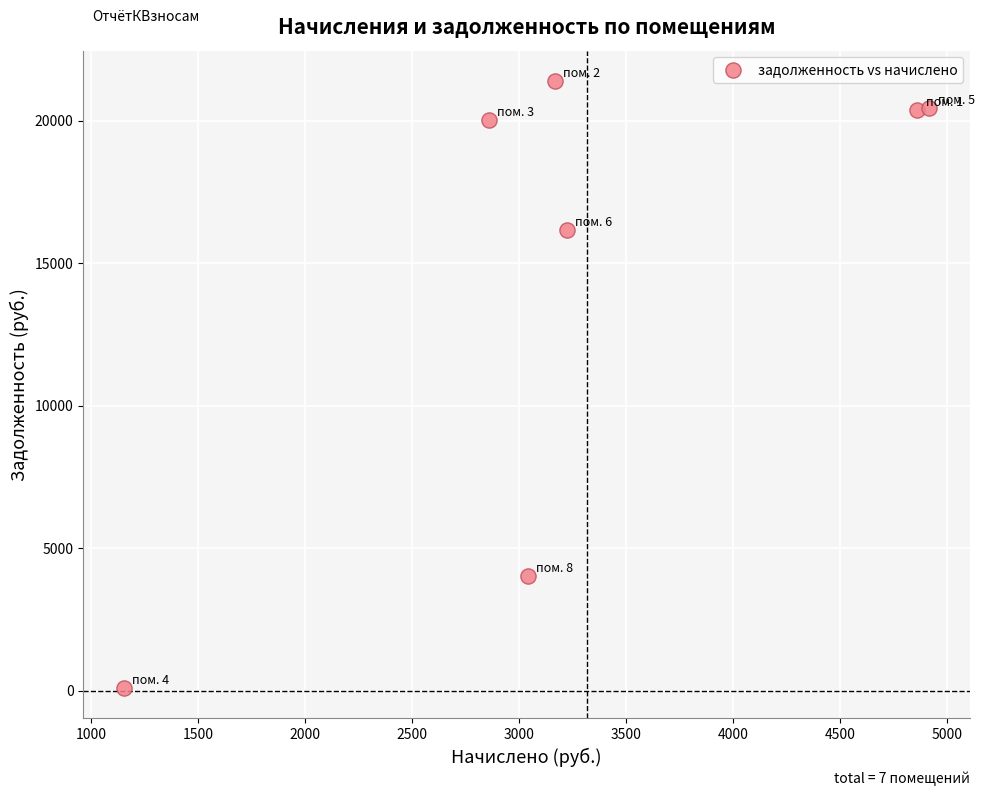

What is the average X value?

3317.2